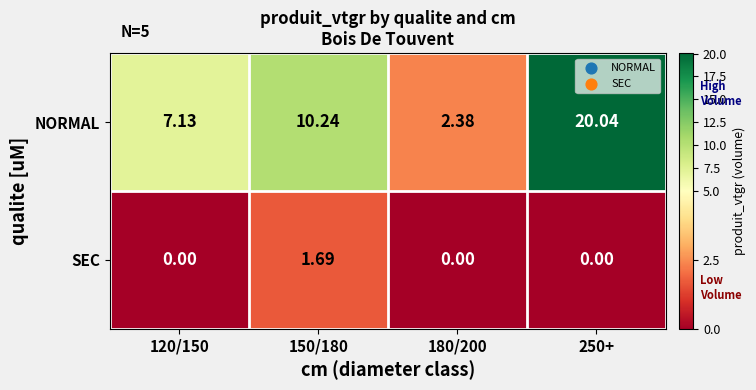

Which series has the largest range (max minus min)?

NORMAL